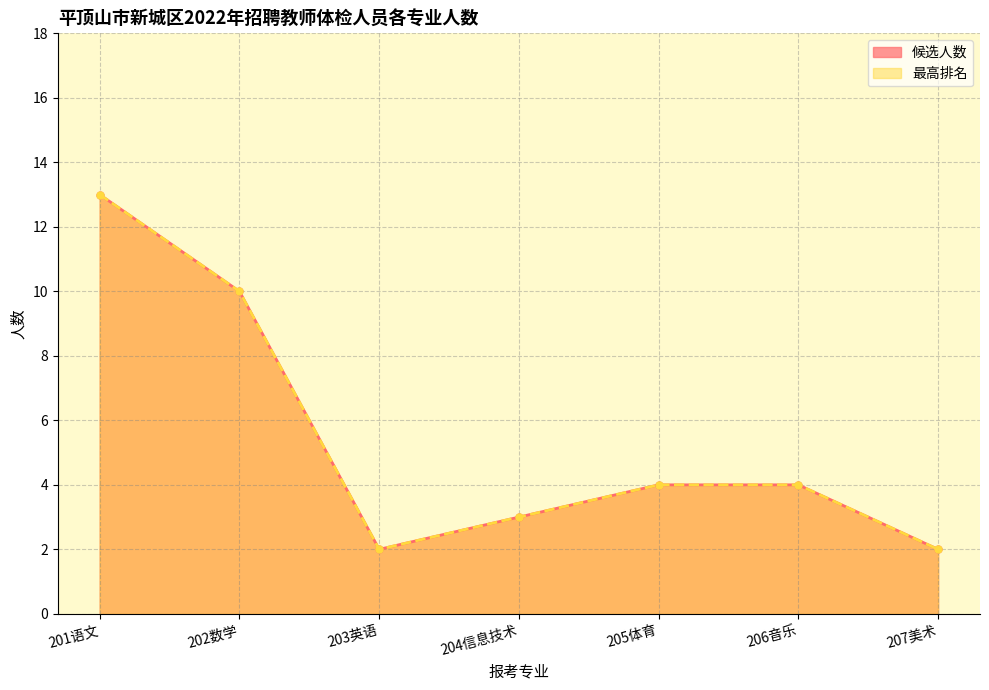

What is the total value across all series at 203英语?

4